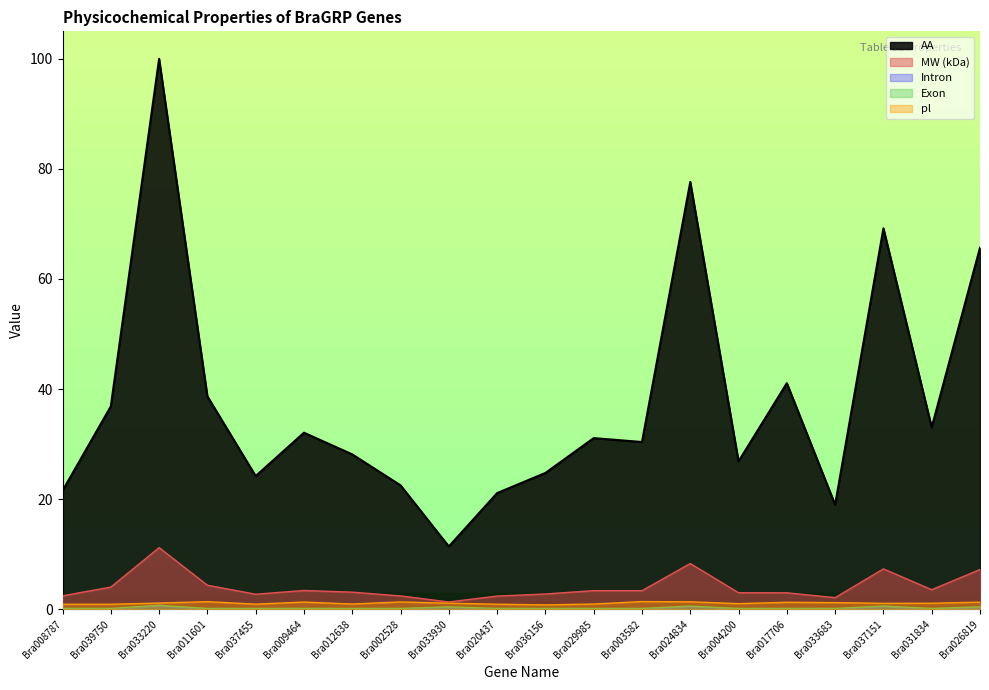

How many distinct data groups are displayed?

5